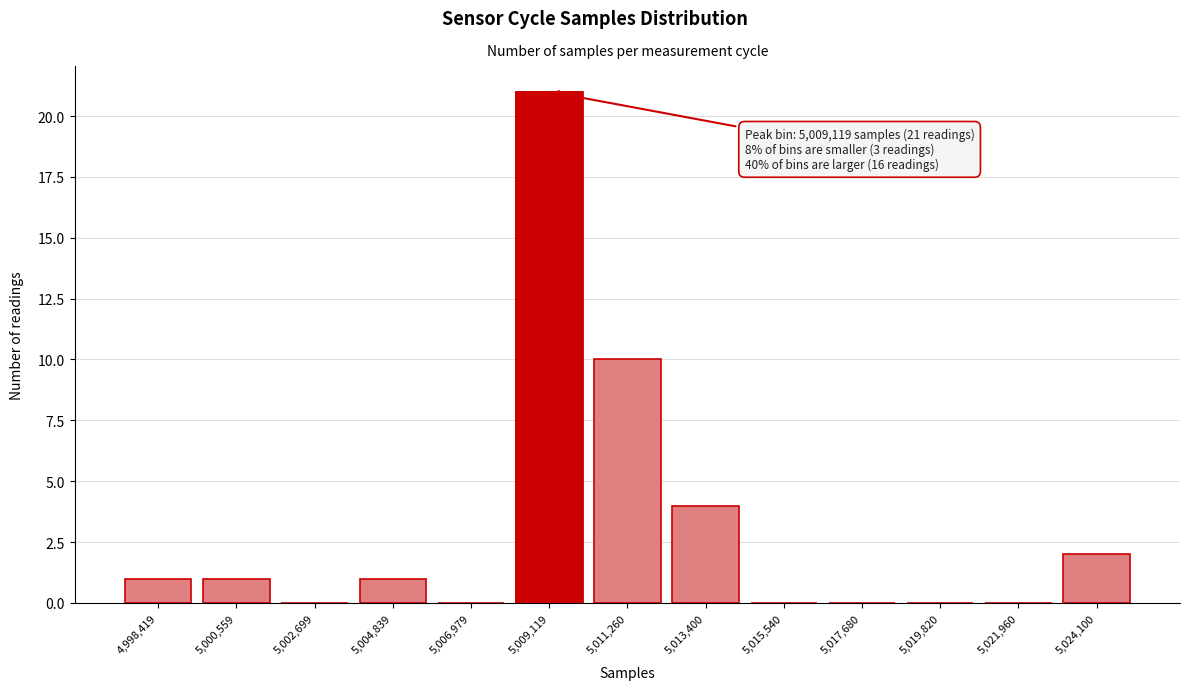

Reading right to left, transcribe all the data shown in this chart.

5,024,100=2	5,021,960=0	5,019,820=0	5,017,680=0	5,015,540=0	5,013,400=4	5,011,260=10	5,009,119=21	5,006,979=0	5,004,839=1	5,002,699=0	5,000,559=1	4,998,419=1